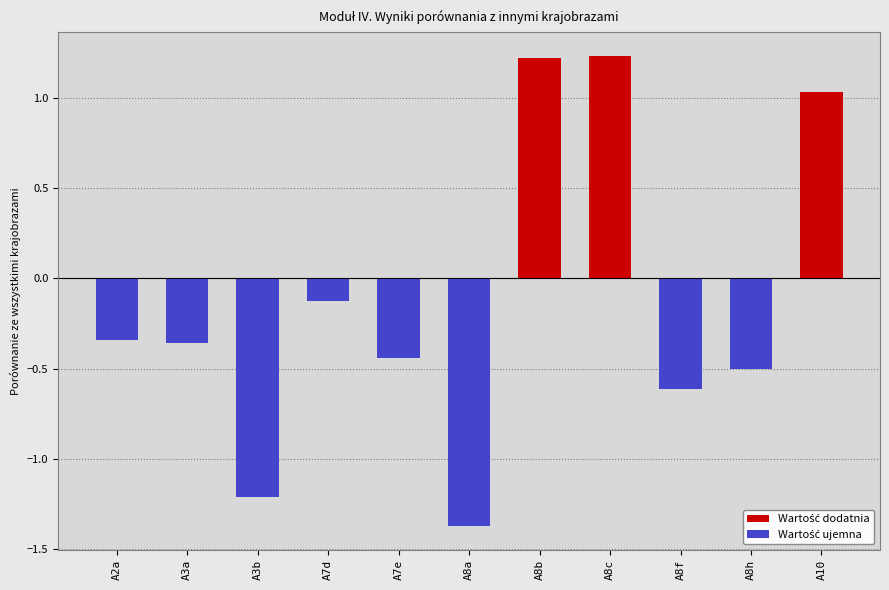

What is the value of the 4th bar from the left?

-0.1